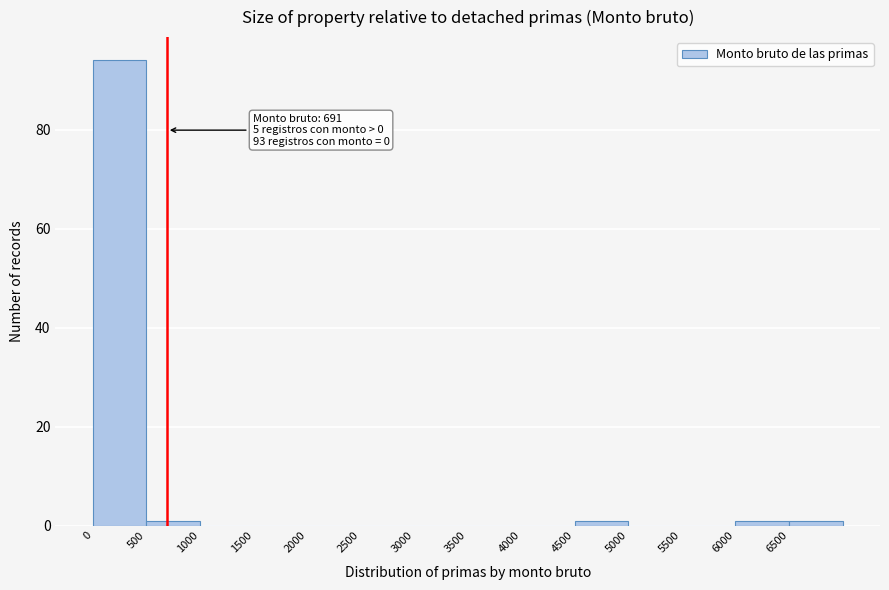

Over which range of the x-axis is the bar tallest?

0 to 500